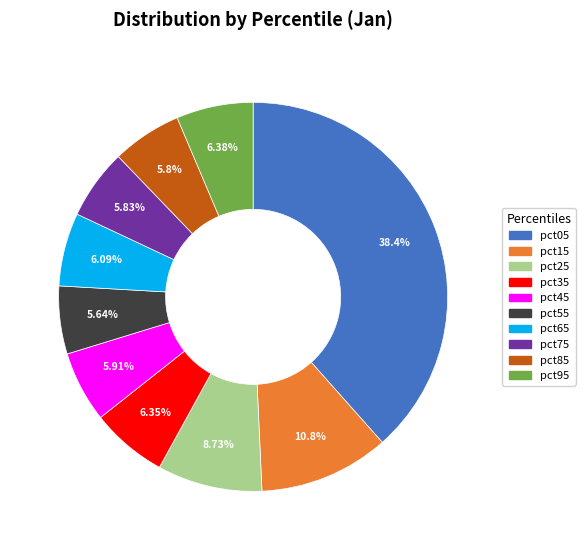

The pct15 slice represents 11% of the pie. True or false?

True